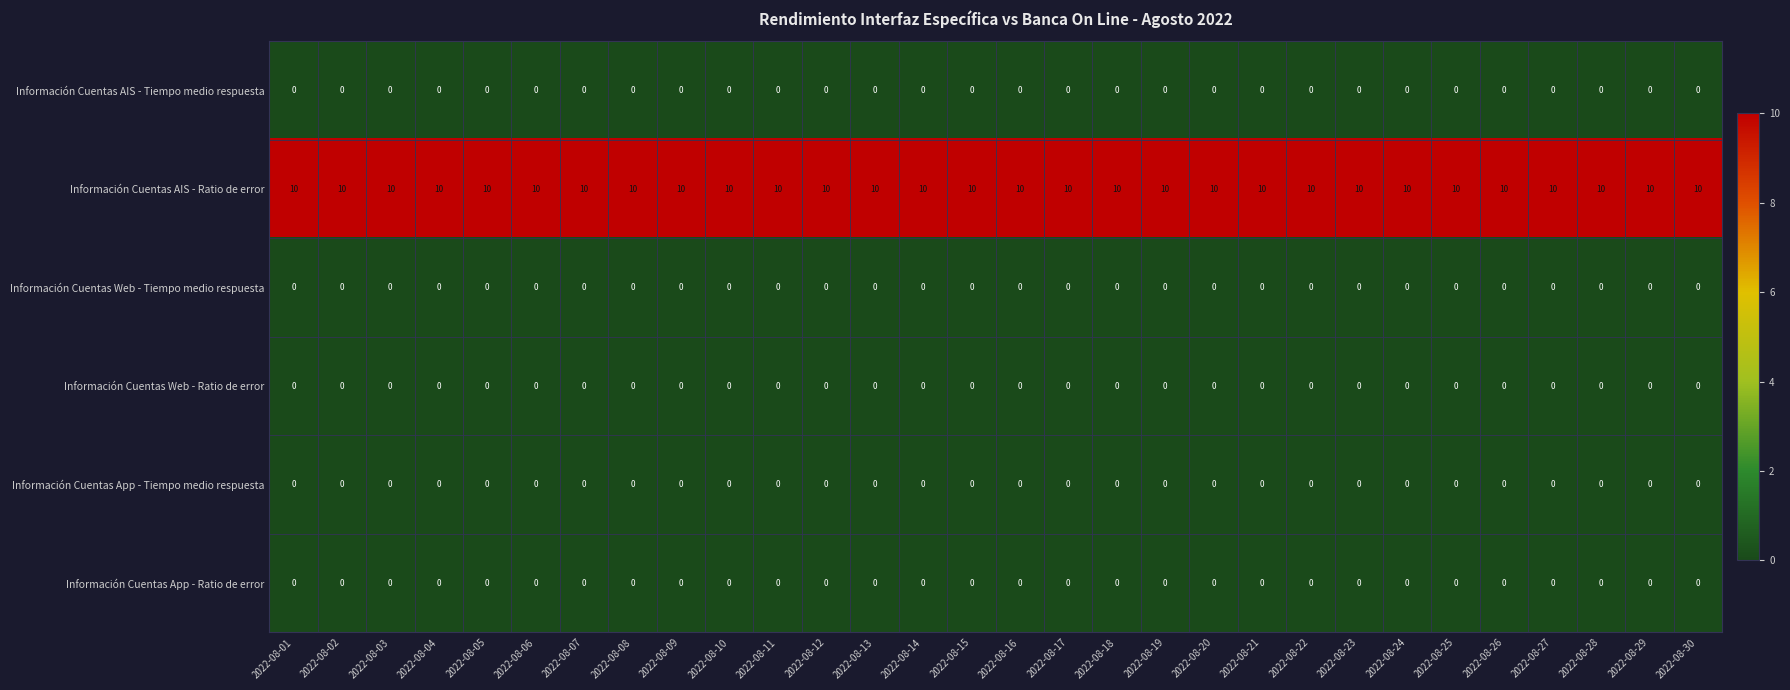

What is the total value across all series at 2022-08-06?

10